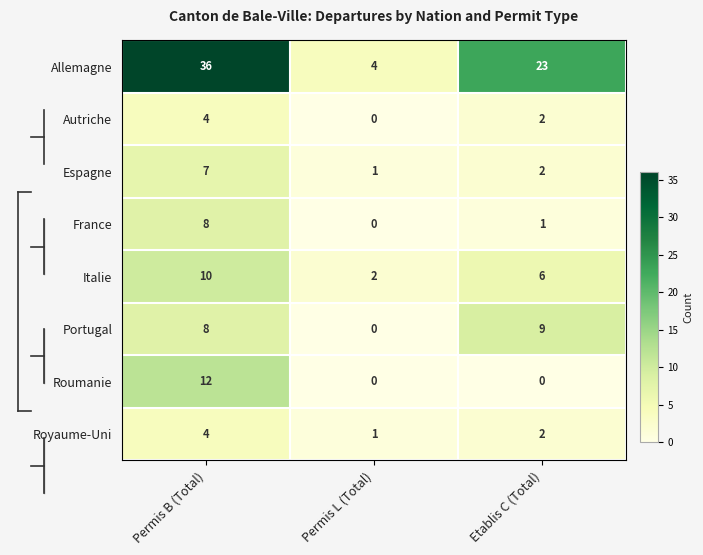

The Roumanie series shows -7 at Permis L (Total). True or false?

False